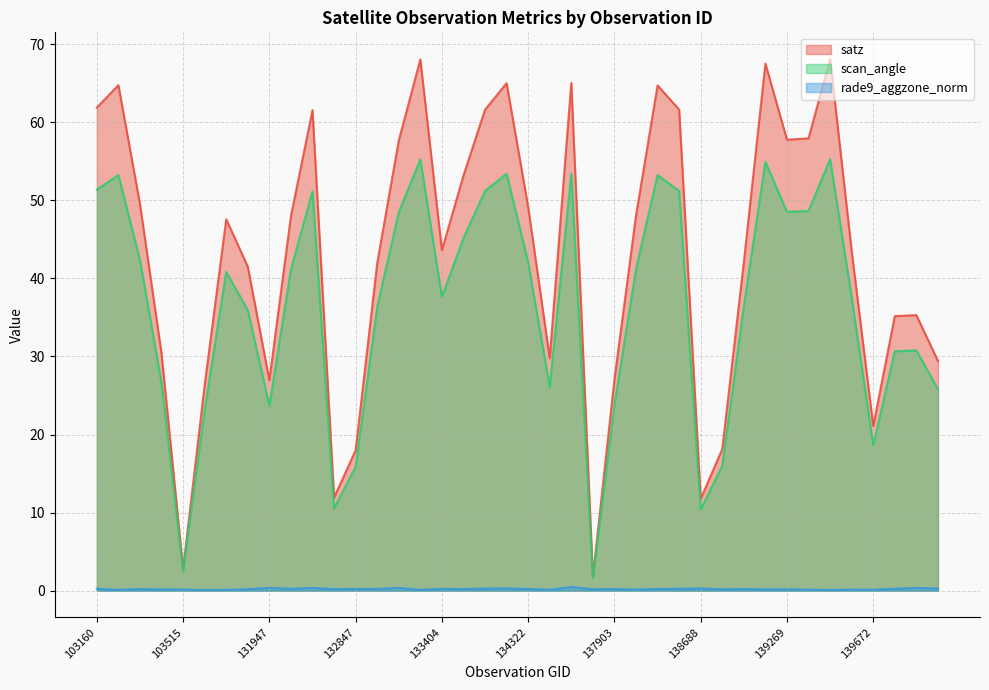

Read the scan_angle value at 104346.

35.9